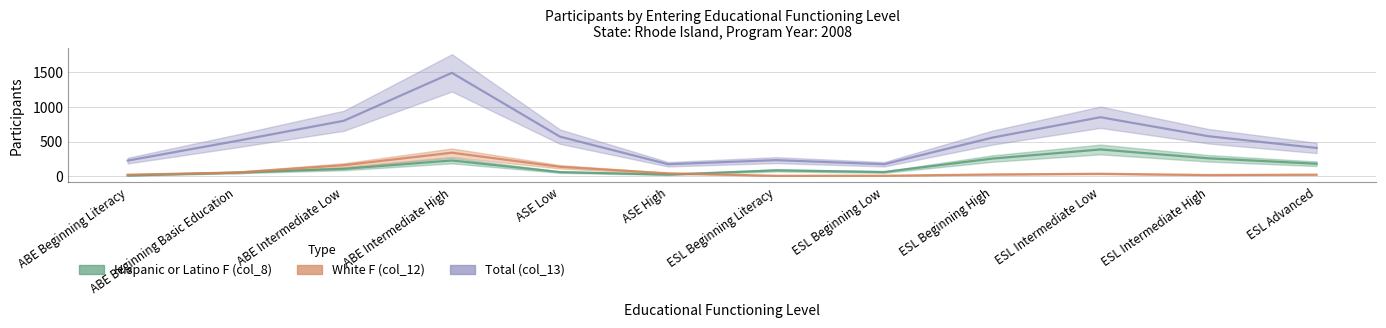

Where is the first local minimum for Hispanic or Latino F (col_8)?

ASE High